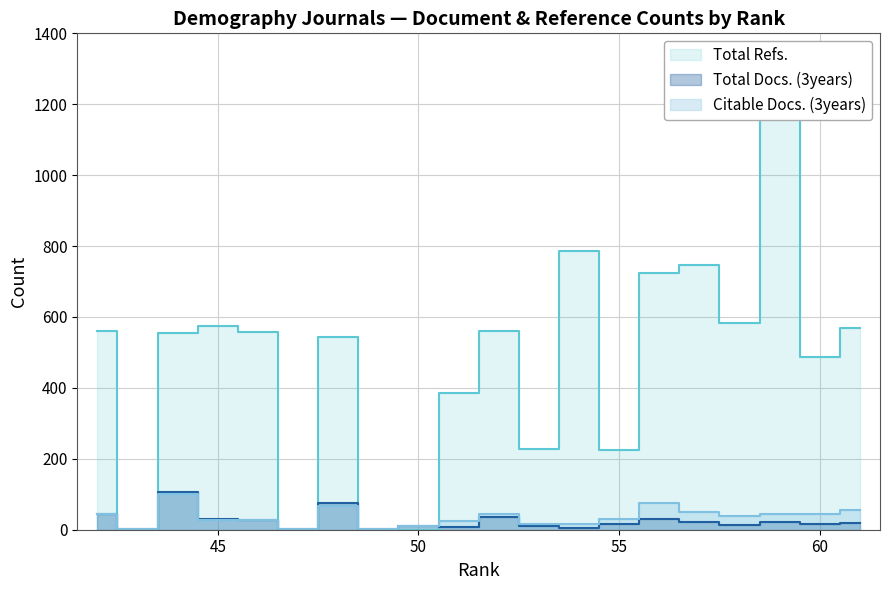

List the series in order of their peak value, lowest first.

Citable Docs. (3years), Total Docs. (3years), Total Refs.